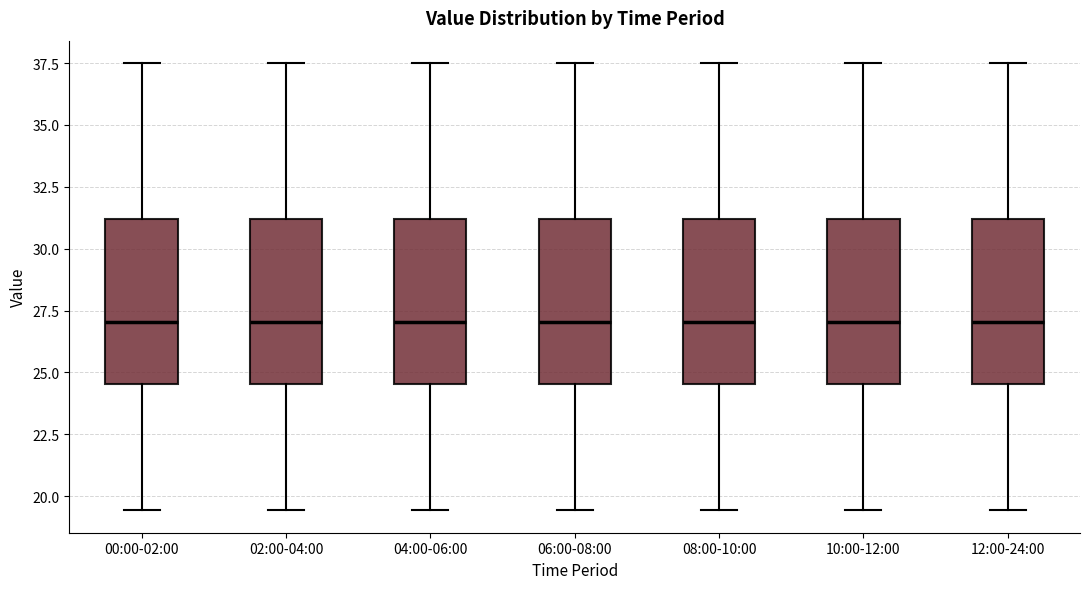

Where is the upper edge of the box for 02:00-04:00 on the y-axis? The values are not printed on the chart, so give them approximately, as read against the axis.

31.0